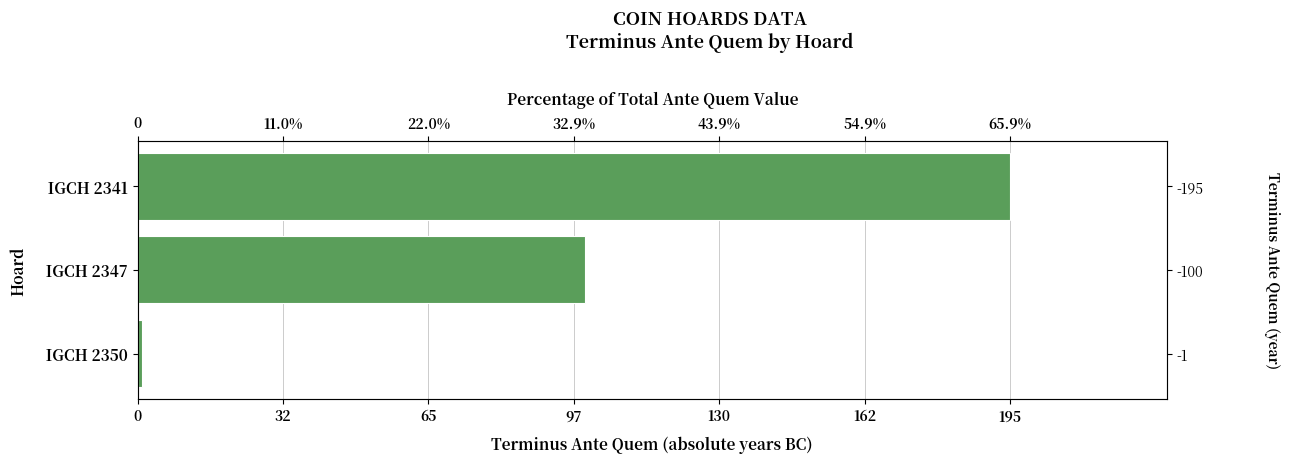

The chart shows a value of 30 at 32. True or false?

False